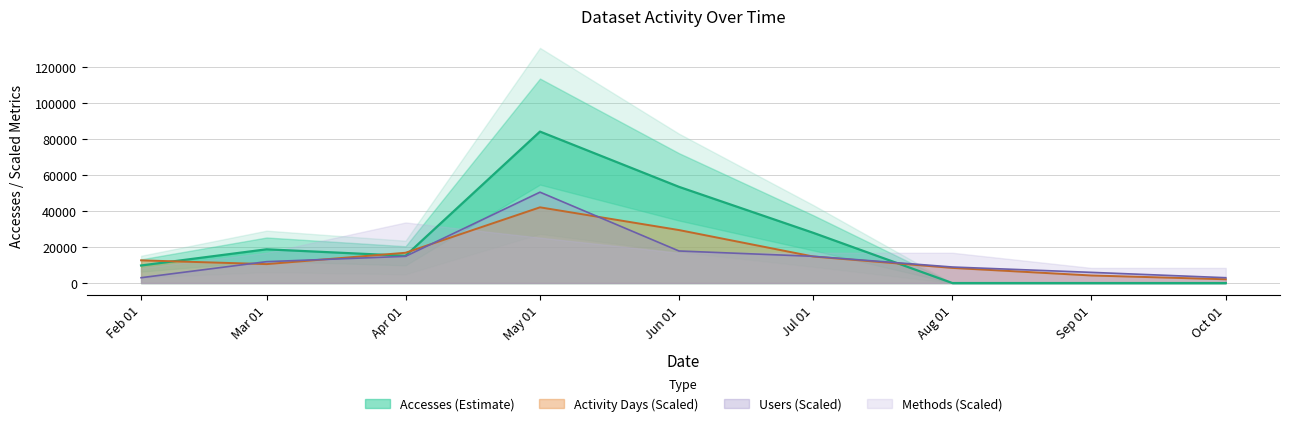

What is the sum of all Activity Days values?

140984.8